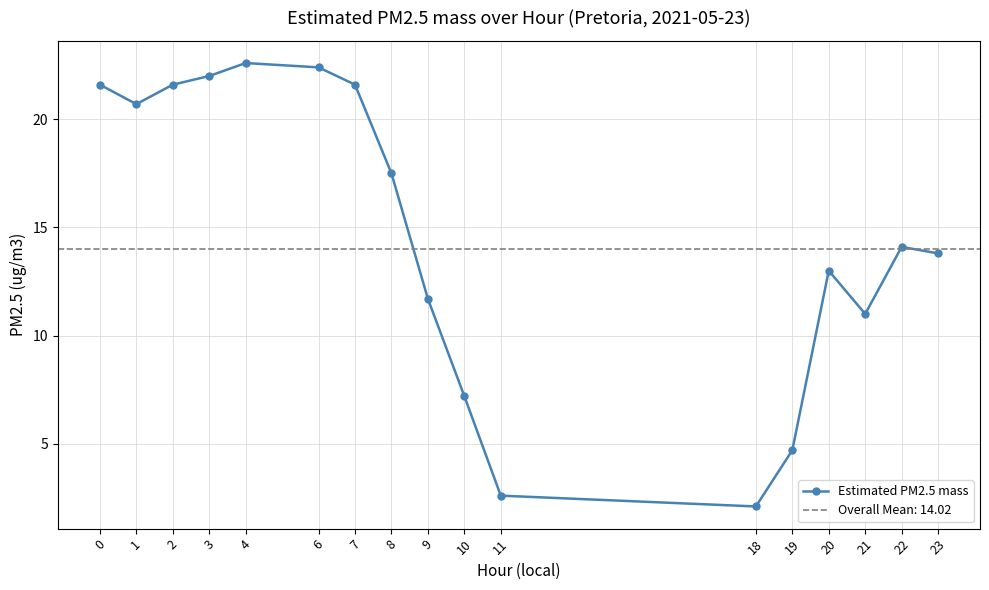

How many values exceed 14?

9